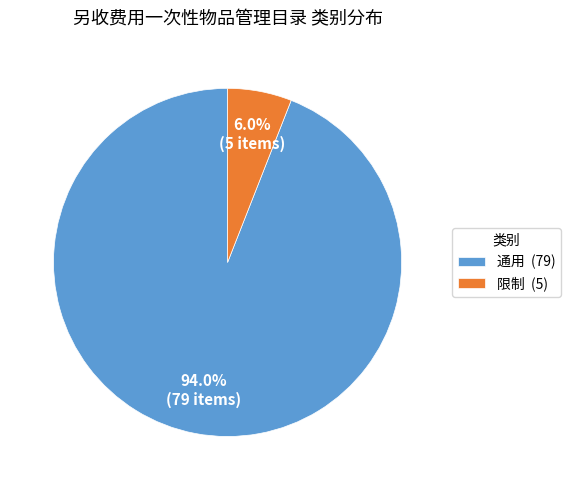

Between 限制 (5) and 通用 (79), which is larger?

通用 (79)